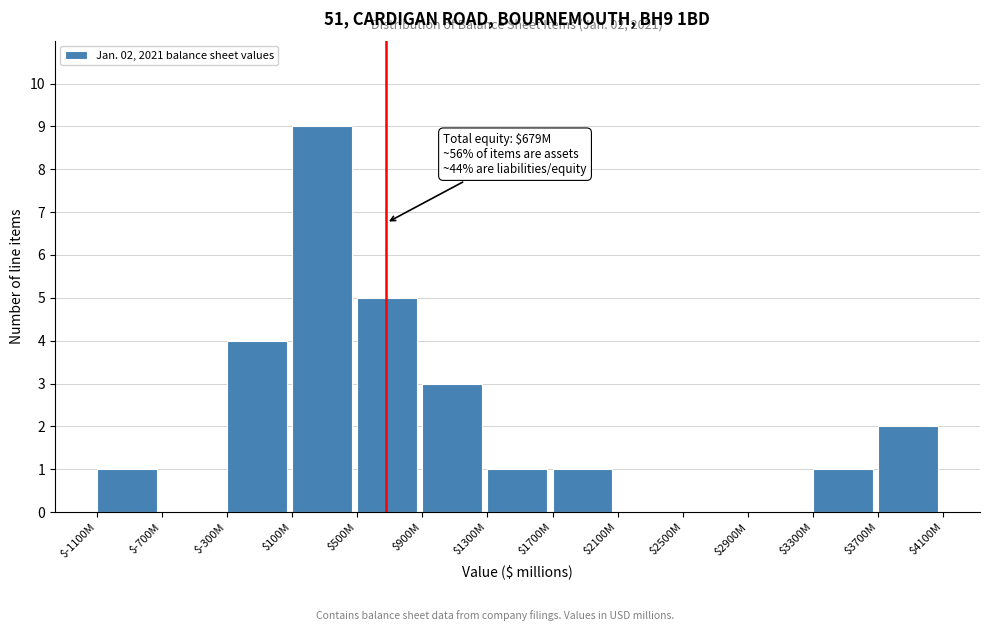

True or false: the data shows -5 at $2100M.

False